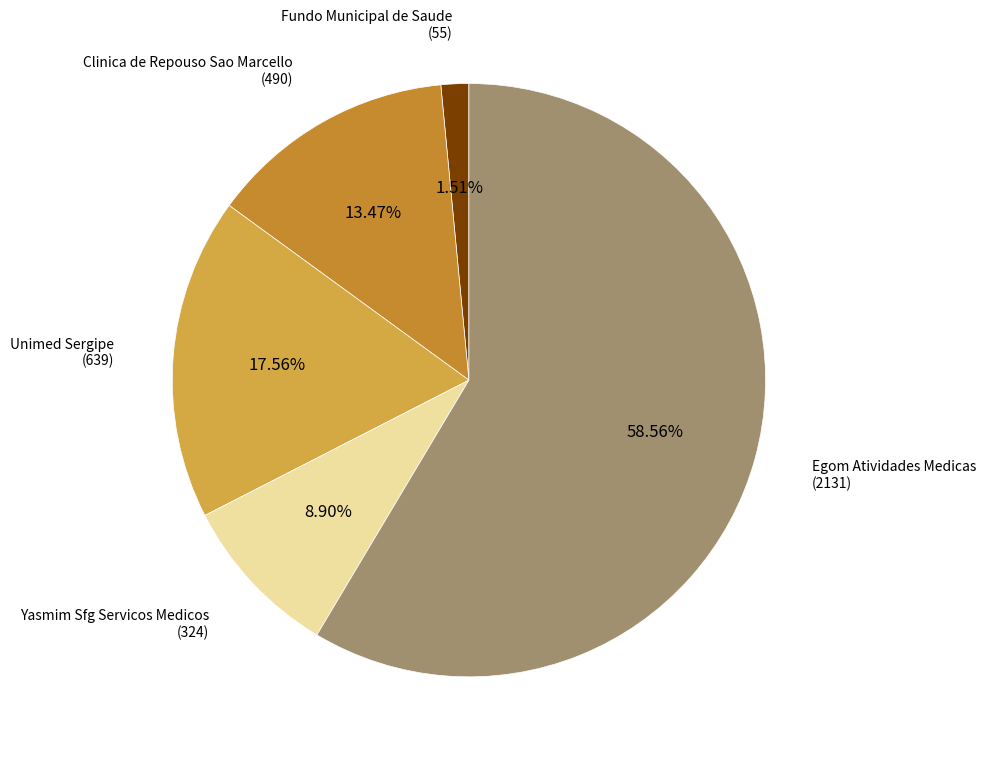

Approximately how many times larger is the value at Unimed Sergipe (639) compared to Yasmim Sfg Servicos Medicos (324)?

2.0